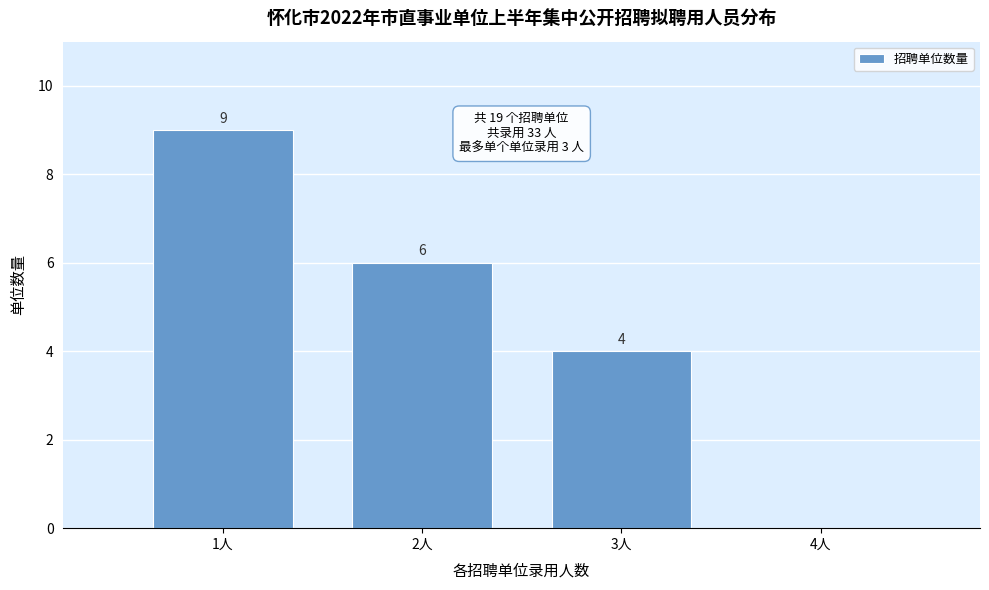

Reading right to left, what are all the values shown in this chart?

4人=0	3人=4	2人=6	1人=9